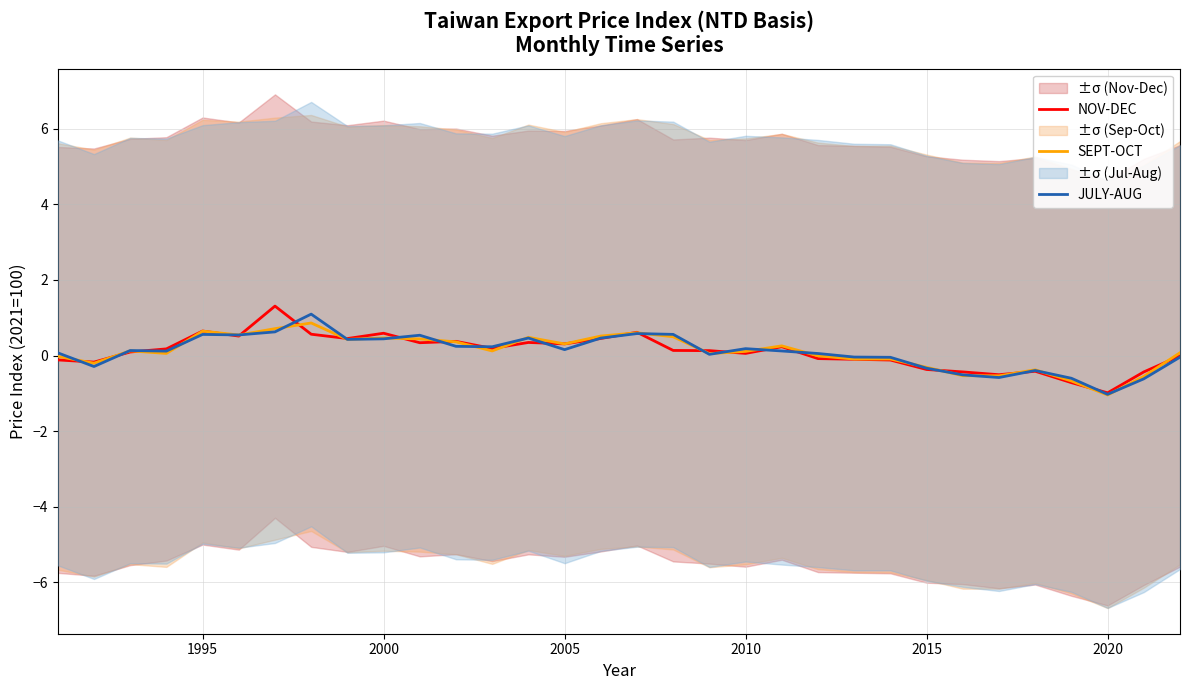

What is the lowest value of the SEPT-OCT series?

-1.0